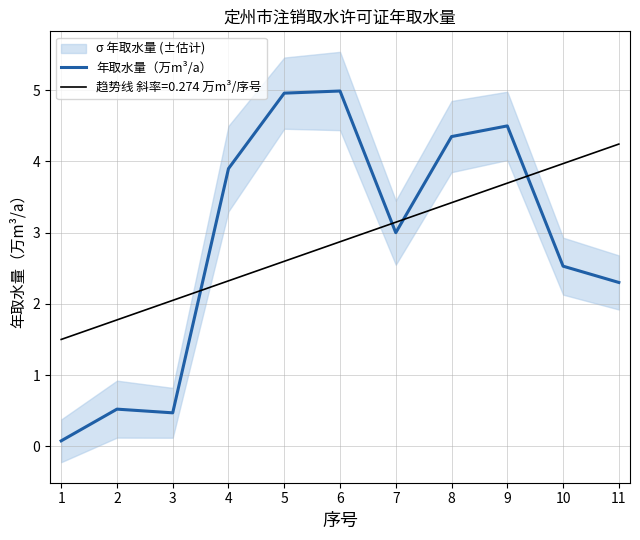

What is the sum of all values?

31.6